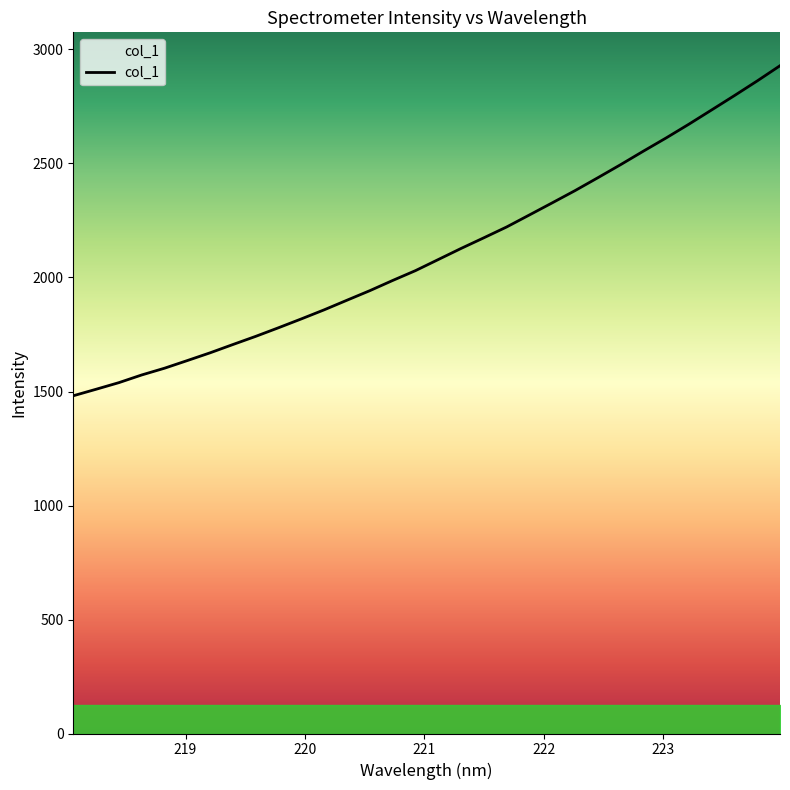

What is the difference between the maximum and minimum values?

1447.5